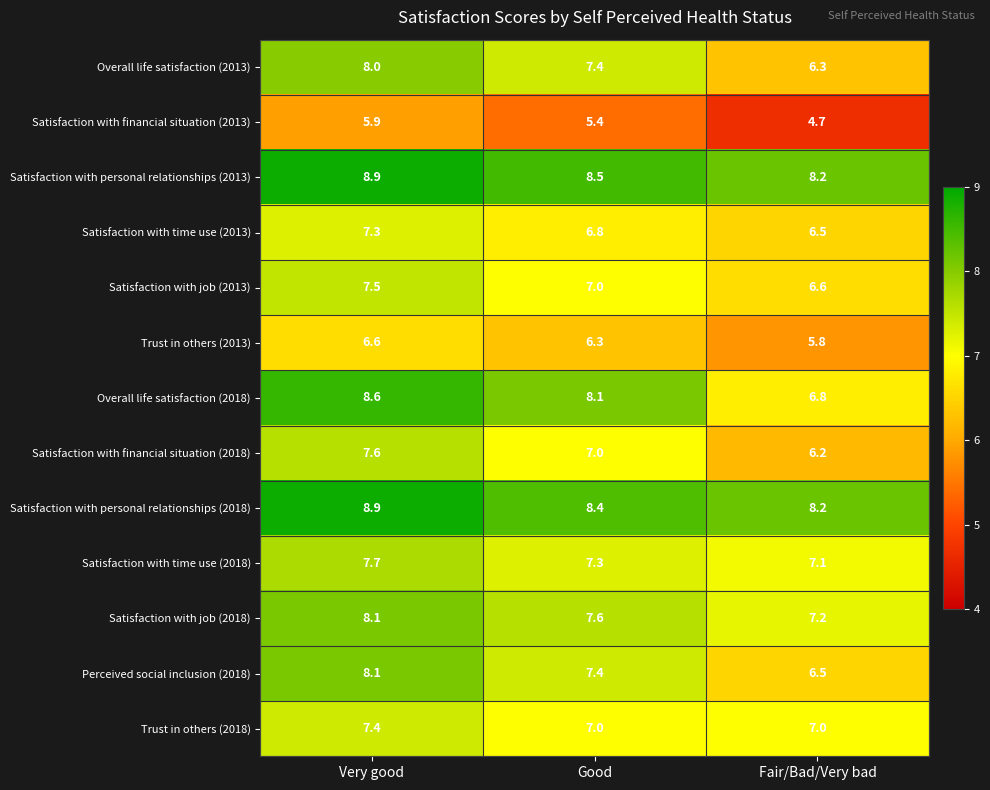

Rank the categories by Perceived social inclusion (2018) value from highest to lowest.

Very good, Good, Fair/Bad/Very bad